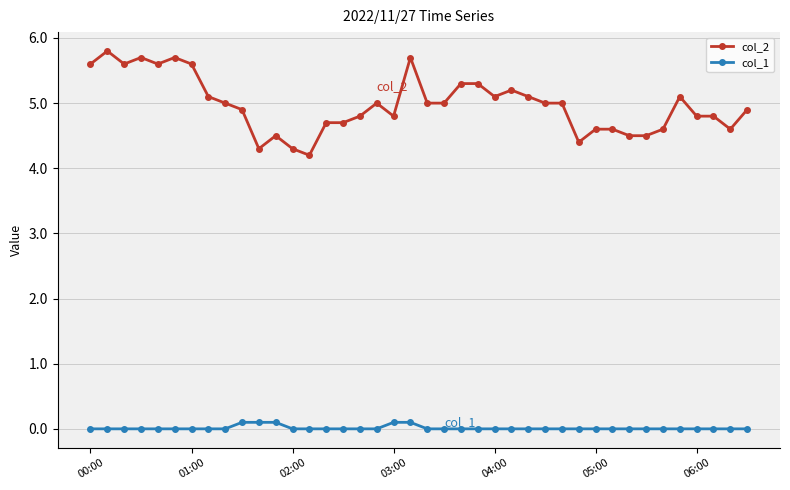

Which series has the largest total across all categories?

col_2